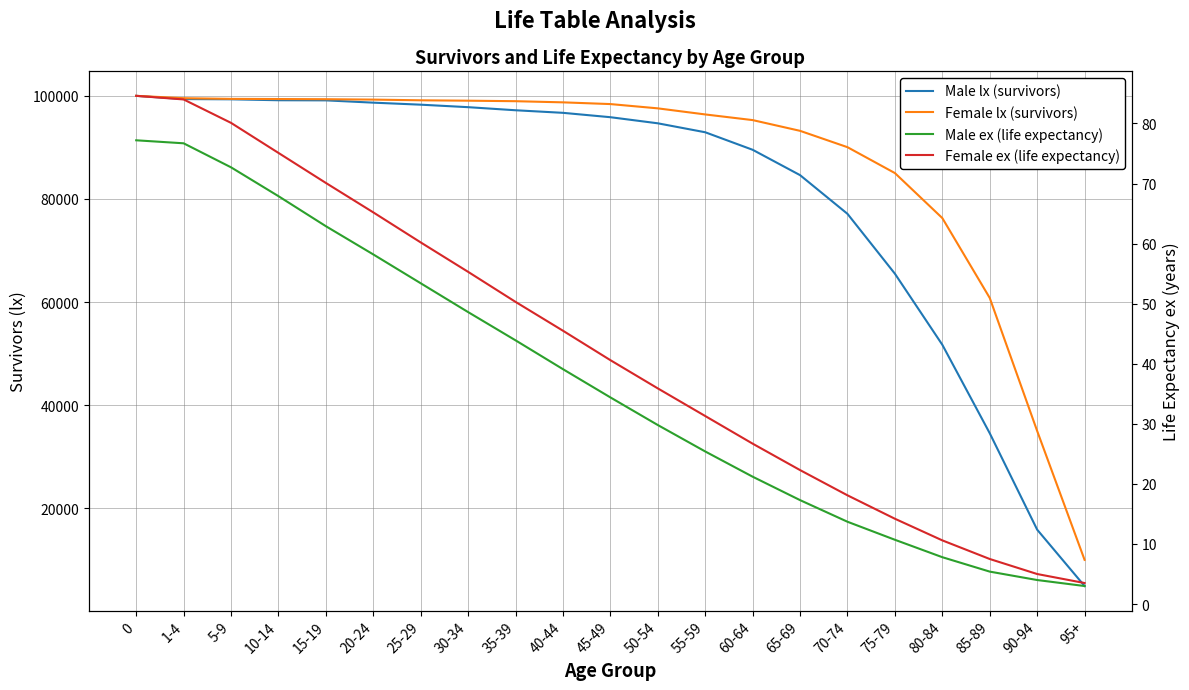

Reading left to right, transcribe all the data shown in this chart.

Male lx (survivors): 100000.0	99374.0	99328.0	99147.0	99123.0	98679.0	98286.0	97802.0	97204.0	96705.0	95856.0	94673.0	92935.0	89537.0	84618.0	77111.0	65500.0	51718.0	34555.0	15856.0	4922.0
Female lx (survivors): 100000.0	99543.0	99412.0	99380.0	99347.0	99271.0	99134.0	99059.0	98961.0	98738.0	98403.0	97573.0	96393.0	95296.0	93212.0	90040.0	85020.0	76290.0	60800.0	35000.0	10000.0
Male ex (life expectancy): 77.2	76.7	72.7	67.9	62.9	58.2	53.4	48.6	43.9	39.1	34.4	29.8	25.4	21.2	17.3	13.7	10.7	7.8	5.4	4.0	3.0
Female ex (life expectancy): 84.6	84.0	80.1	75.1	70.1	65.2	60.2	55.3	50.3	45.5	40.6	35.9	31.3	26.7	22.3	18.1	14.2	10.6	7.5	5.0	3.5